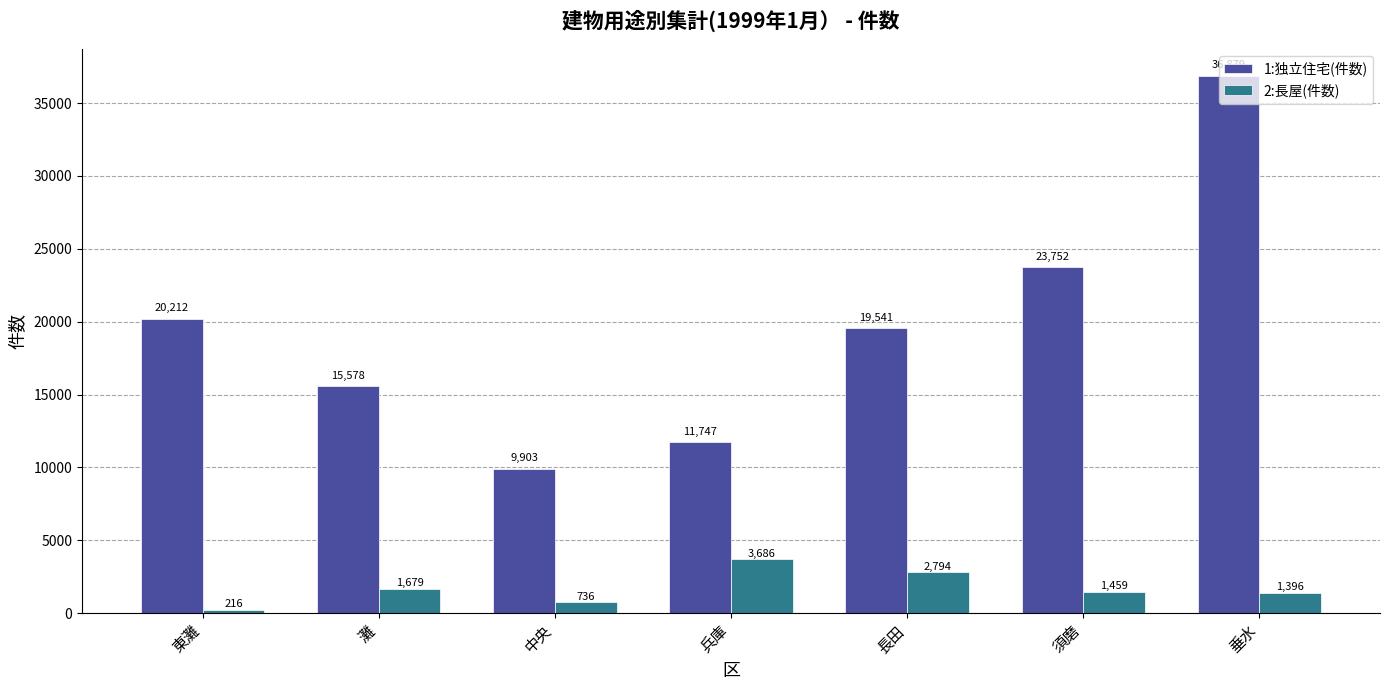

Rank the series by their maximum value, from highest to lowest.

1:独立住宅(件数), 2:長屋(件数)